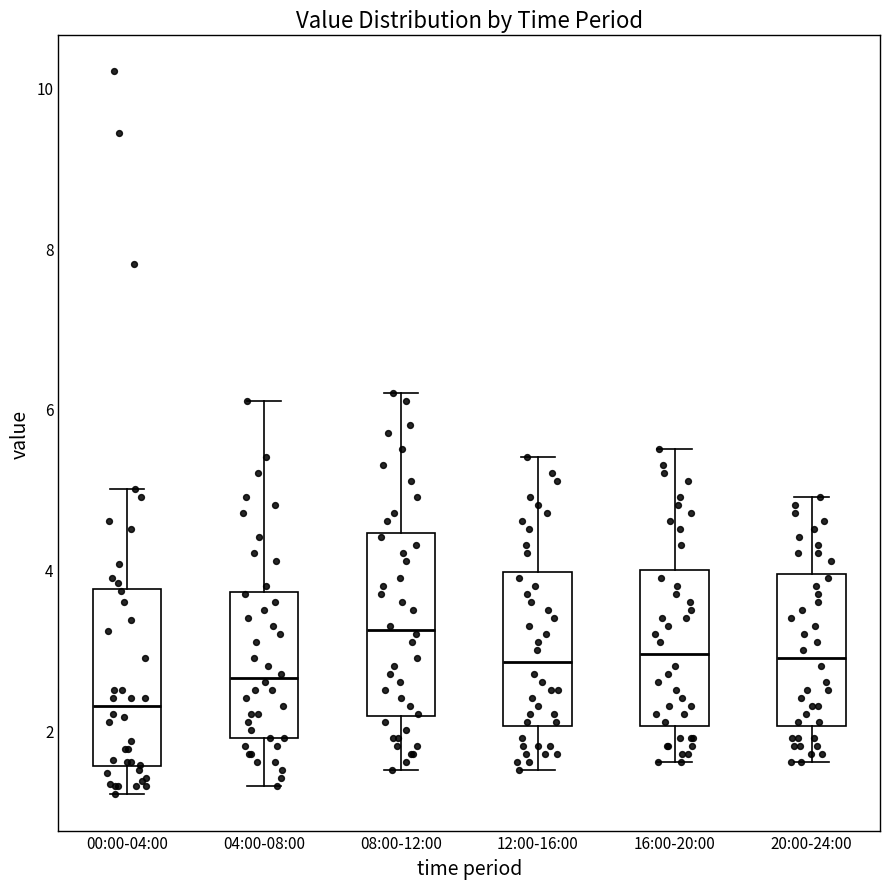

Which box's median line is the highest?

08:00-12:00